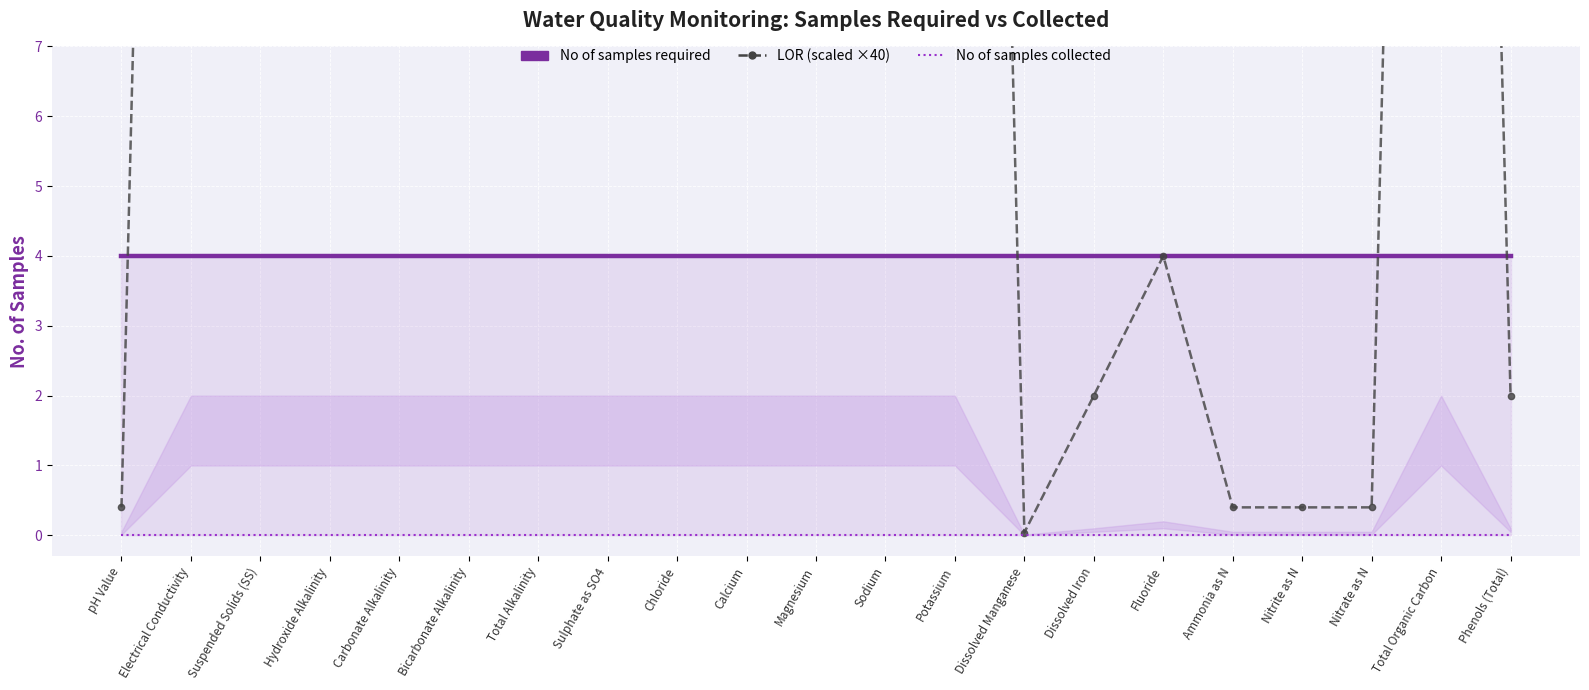

Reading left to right, extract all data points from this chart.

No of samples required: 4.0	4.0	4.0	4.0	4.0	4.0	4.0	4.0	4.0	4.0	4.0	4.0	4.0	4.0	4.0	4.0	4.0	4.0	4.0	4.0	4.0
LOR (scaled ×40): 0.4	40.0	40.0	40.0	40.0	40.0	40.0	40.0	40.0	40.0	40.0	40.0	40.0	0.0	2.0	4.0	0.4	0.4	0.4	40.0	2.0
No of samples collected: 0.0	0.0	0.0	0.0	0.0	0.0	0.0	0.0	0.0	0.0	0.0	0.0	0.0	0.0	0.0	0.0	0.0	0.0	0.0	0.0	0.0